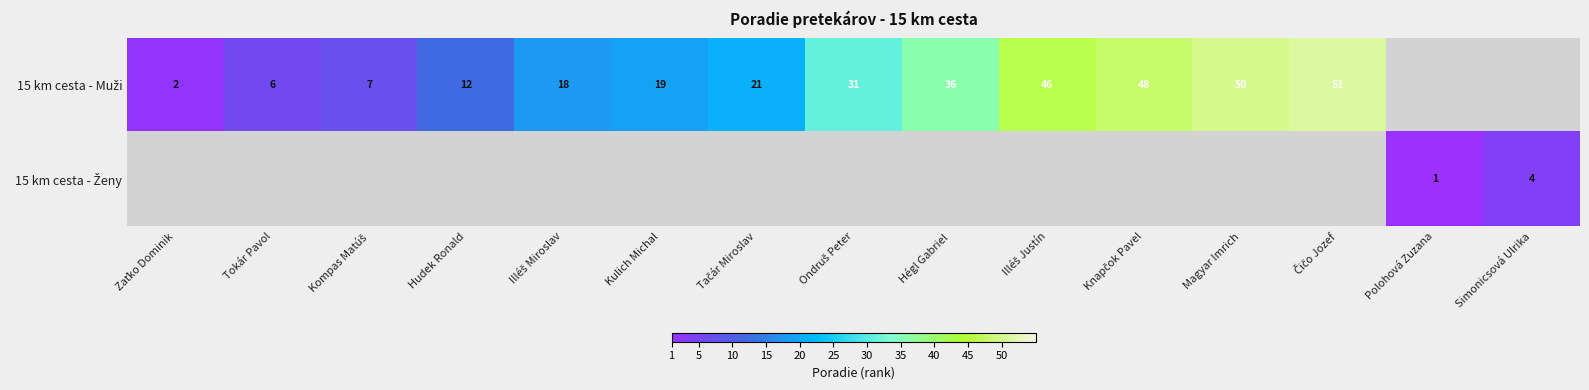

Is the value of 15 km cesta - Ženy at Kompas Matúš greater than the value of 15 km cesta - Muži at Illéš Justín?

No